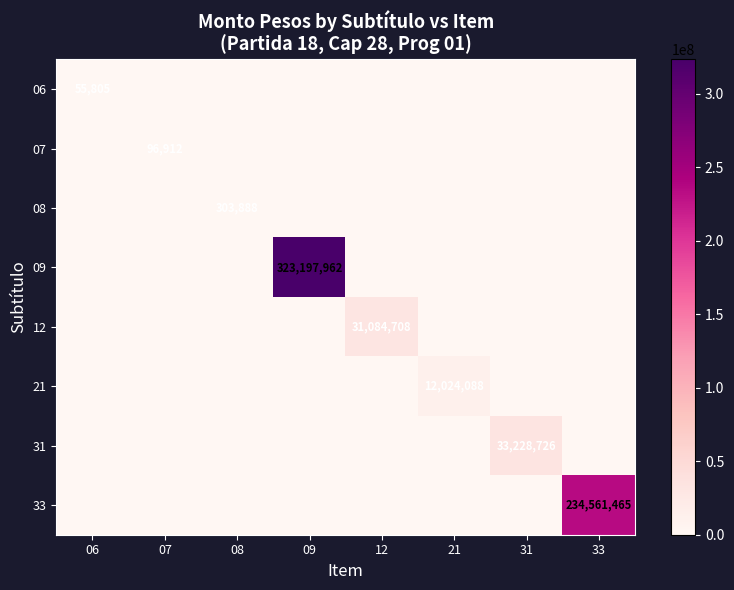

The value of 08 at 08 is 303888. True or false?

True